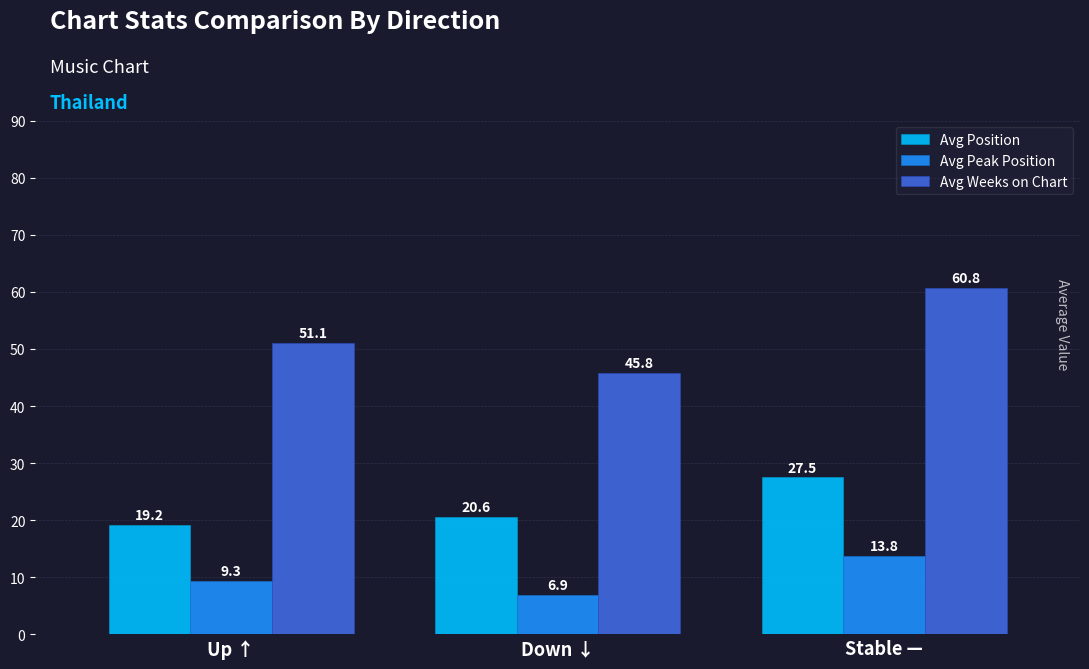

Reading left to right, list all the values displayed in this chart.

Avg Position: 19.2	20.6	27.5
Avg Peak Position: 9.3	6.9	13.8
Avg Weeks on Chart: 51.1	45.8	60.8